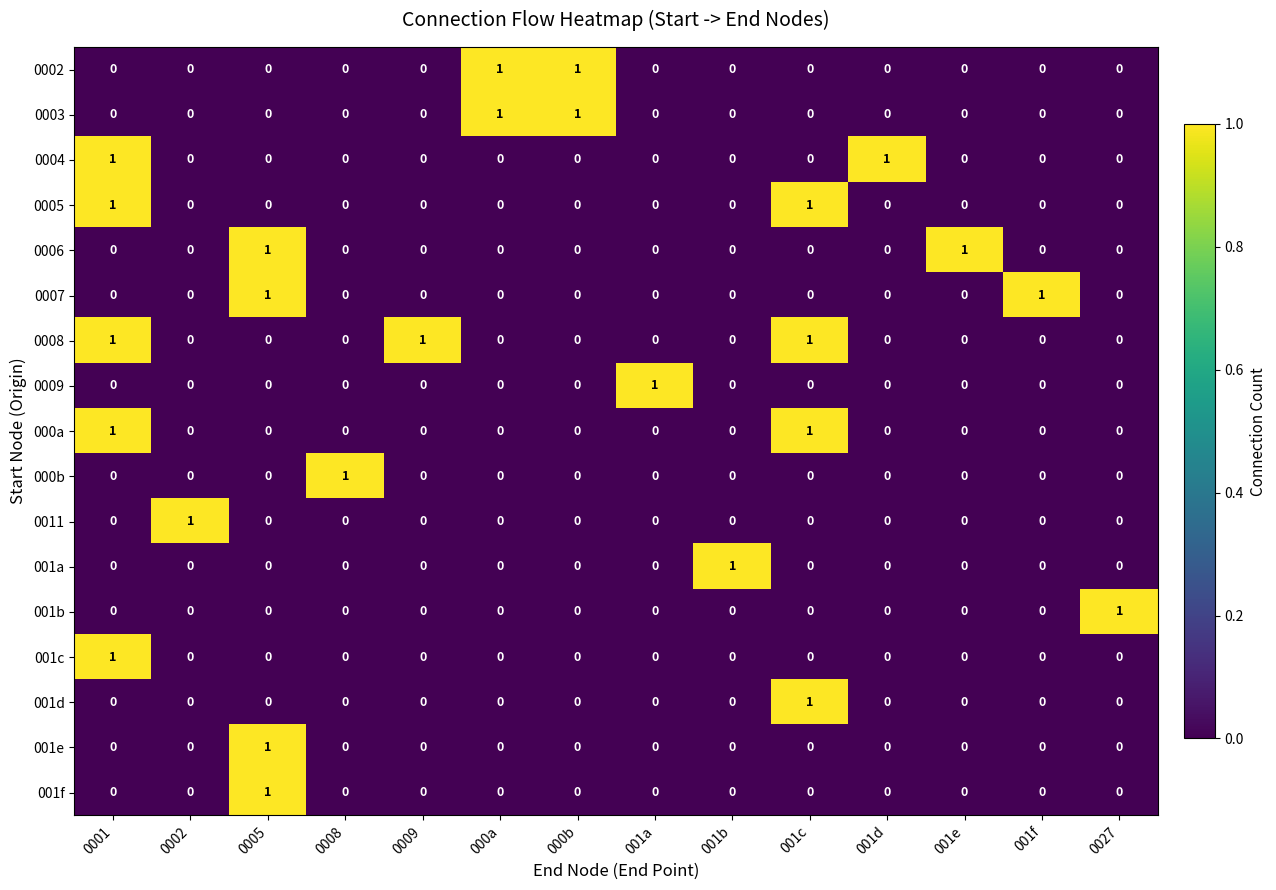

The value of 001a at 0009 is -1. True or false?

False